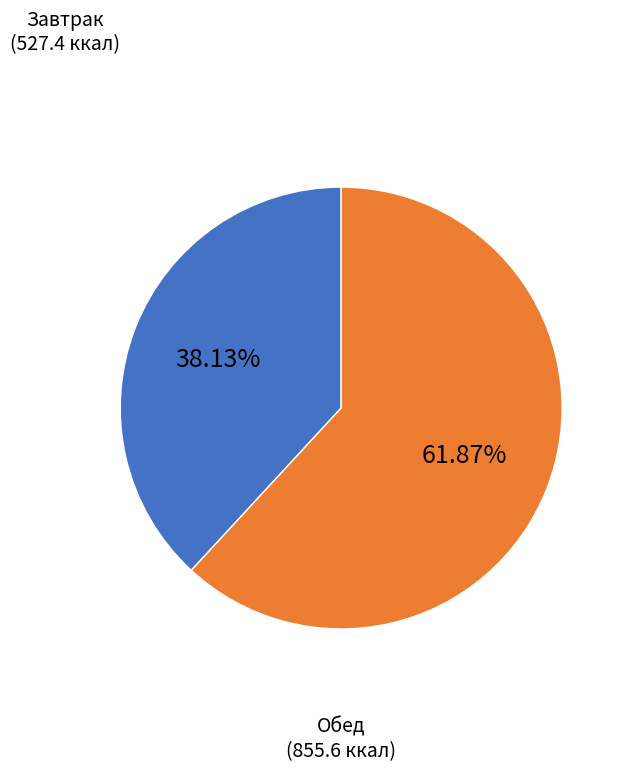

Approximately how many times larger is the value at Завтрак compared to Обед?

0.6